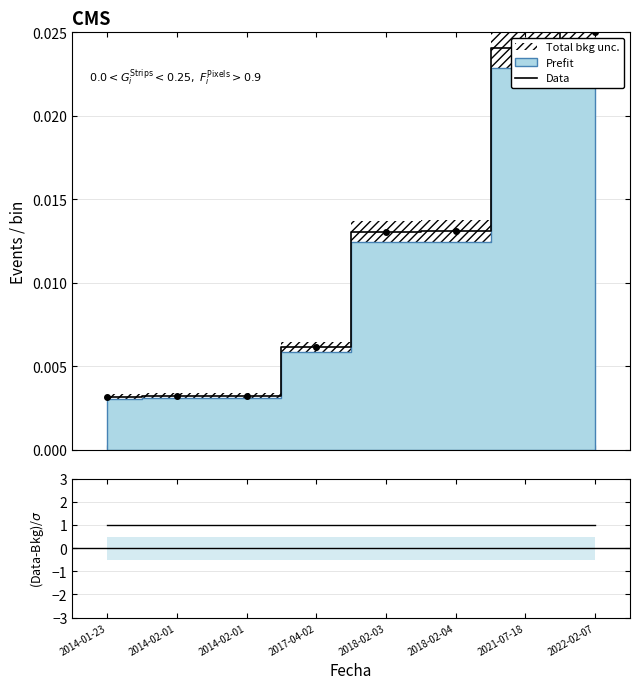

At which label does Data reach its minimum?

2014-01-23